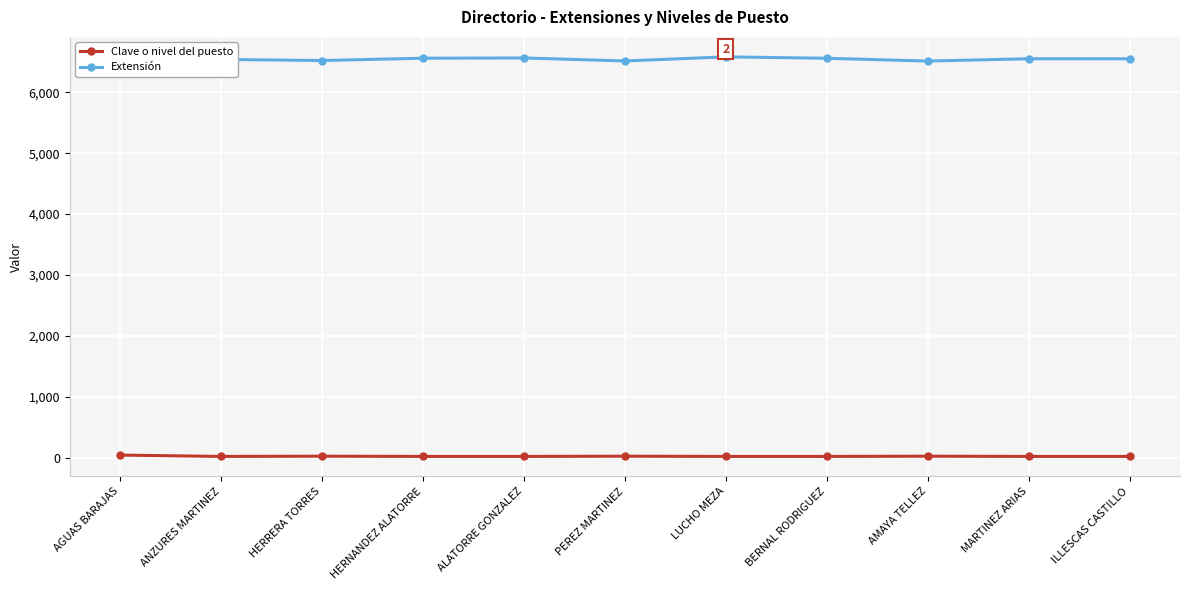

Where is Clave o nivel del puesto nearest to the value 32?

HERRERA TORRES